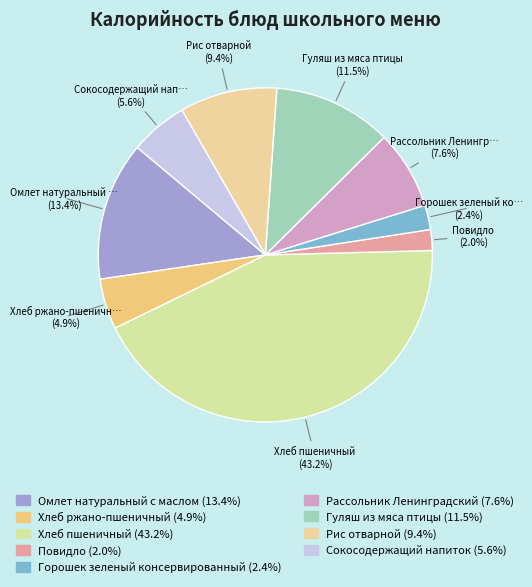

What is the smallest slice in the pie chart?

Повидло